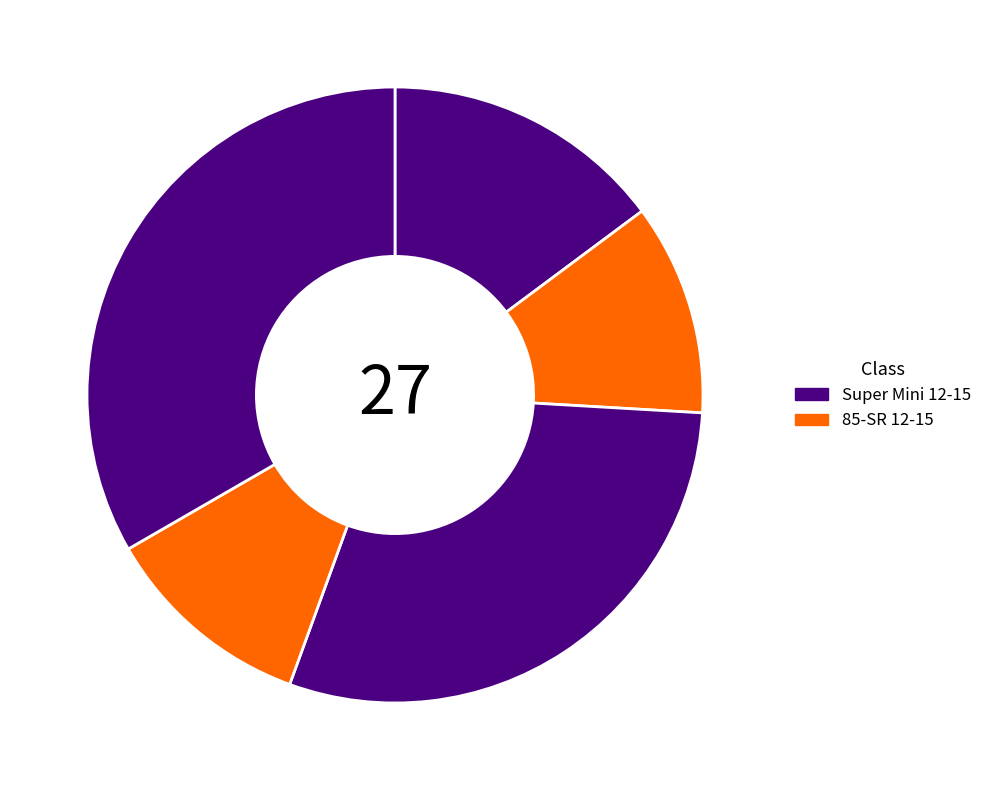

How many segments does this pie chart have?

5